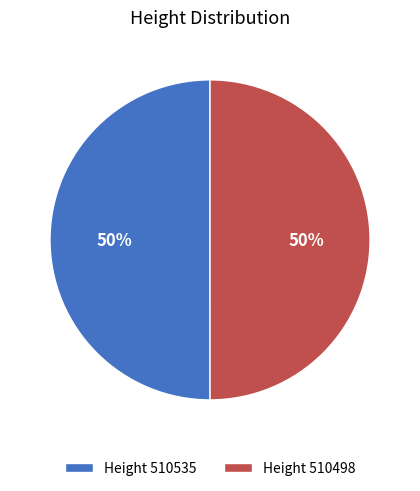

Is it true that Height 510535 is 65% of the pie?

False